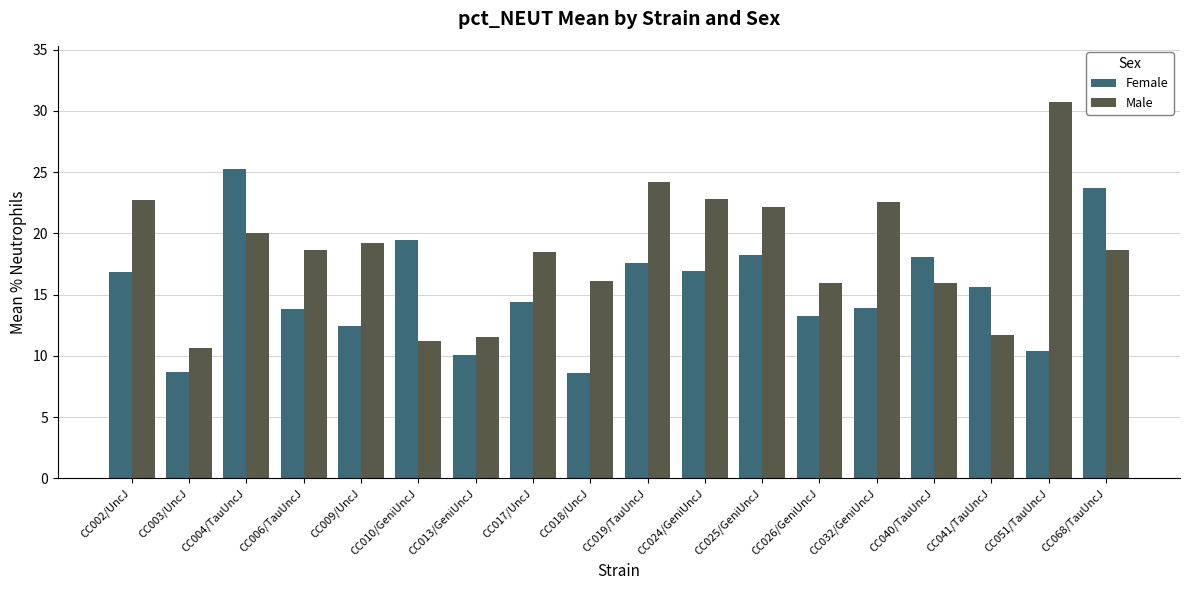

What is the difference between the highest and lowest values at CC009/UncJ?

6.7